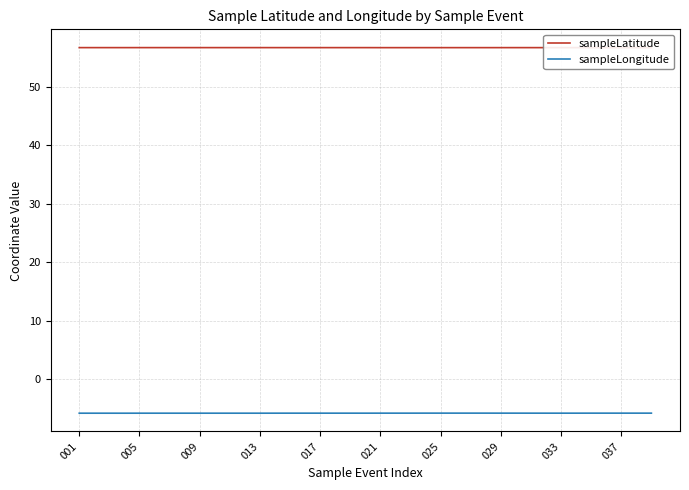

Does the chart have visible grid lines?

Yes